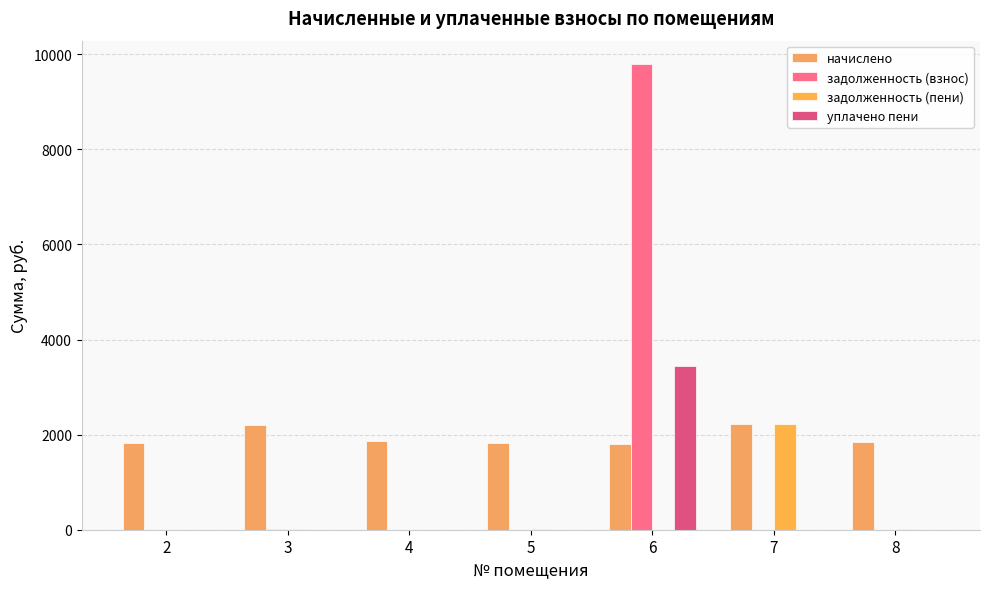

Is it true that задолженность (взнос) equals 0.0 at 8?

True